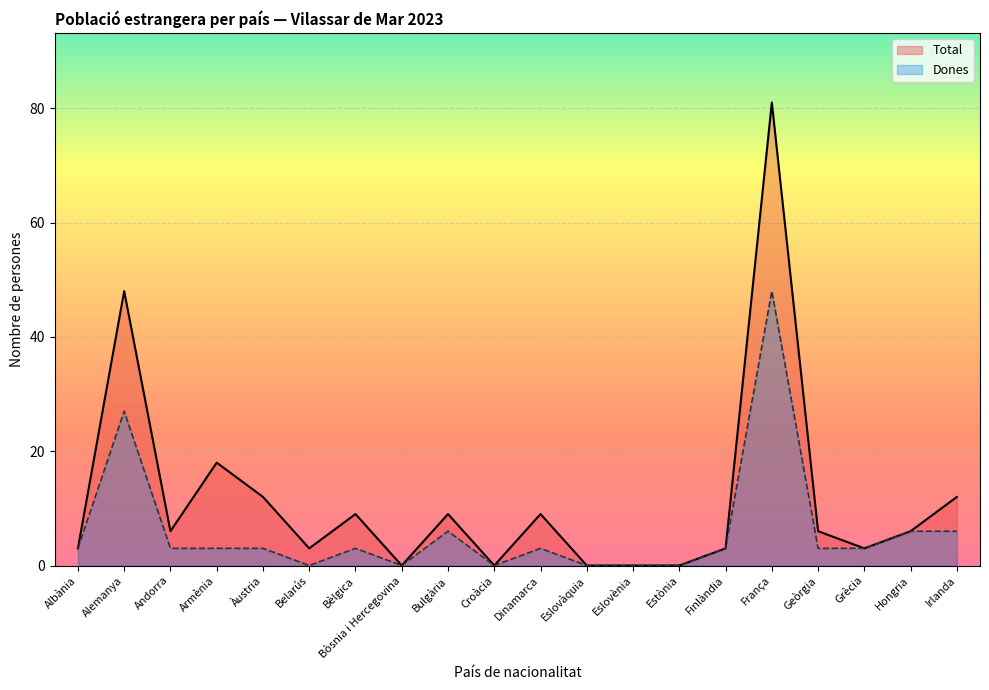

Reading left to right, what are all the values shown in this chart?

Total: 3	48	6	18	12	3	9	0	9	0	9	0	0	0	3	81	6	3	6	12
Dones: 3	27	3	3	3	0	3	0	6	0	3	0	0	0	3	48	3	3	6	6